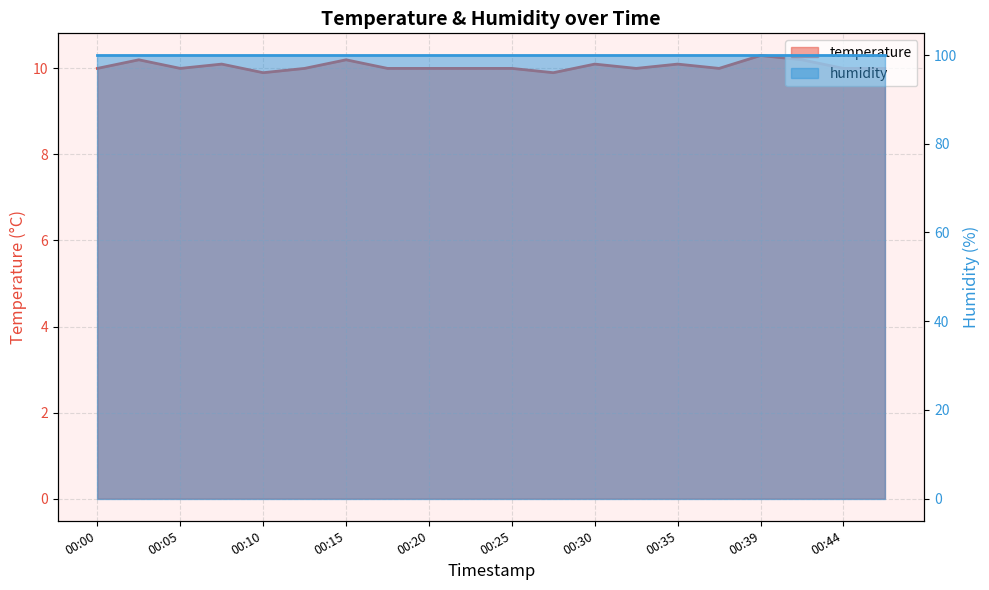

True or false: the data shows 10.2 at 00:03.

True